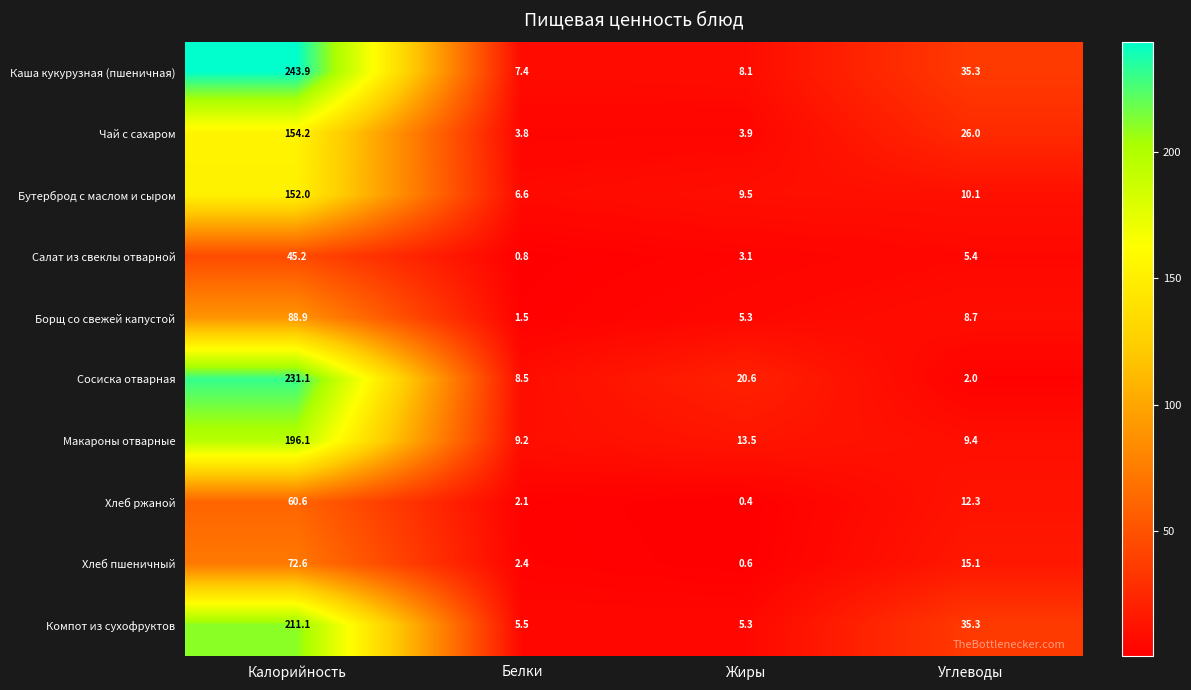

Which series has the largest total across all categories?

Каша кукурузная (пшеничная)